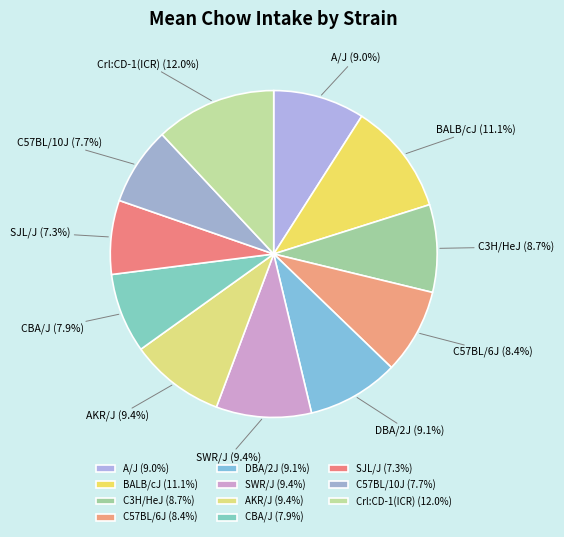

Approximately how many times larger is the value at AKR/J compared to C3H/HeJ?

1.1